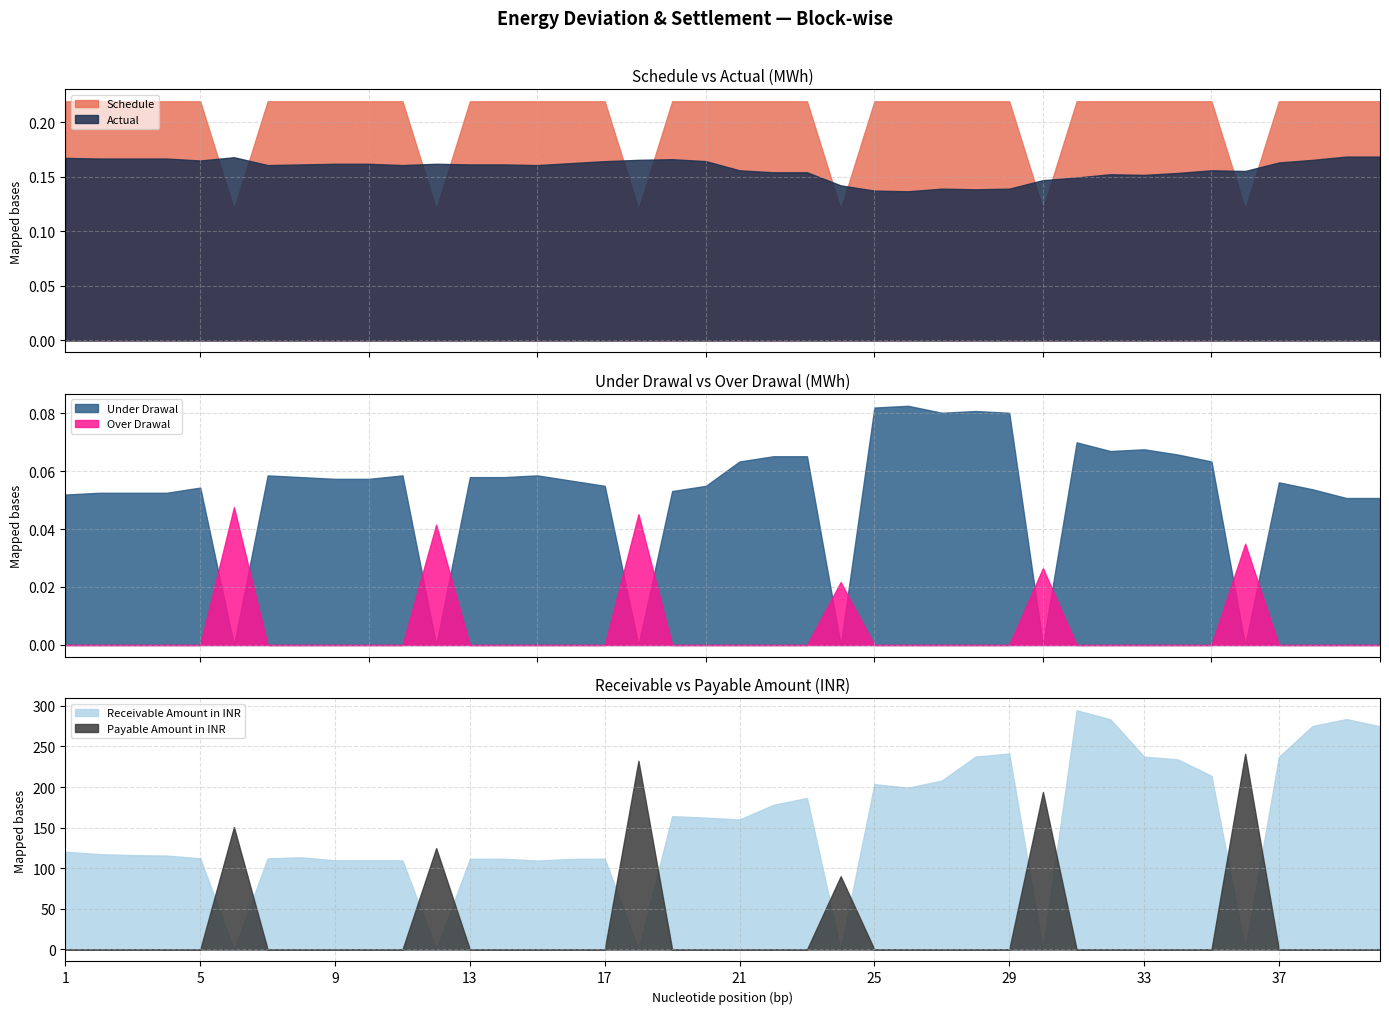

Is it true that Receivable Amount in INR equals 92.8 at 23?

False